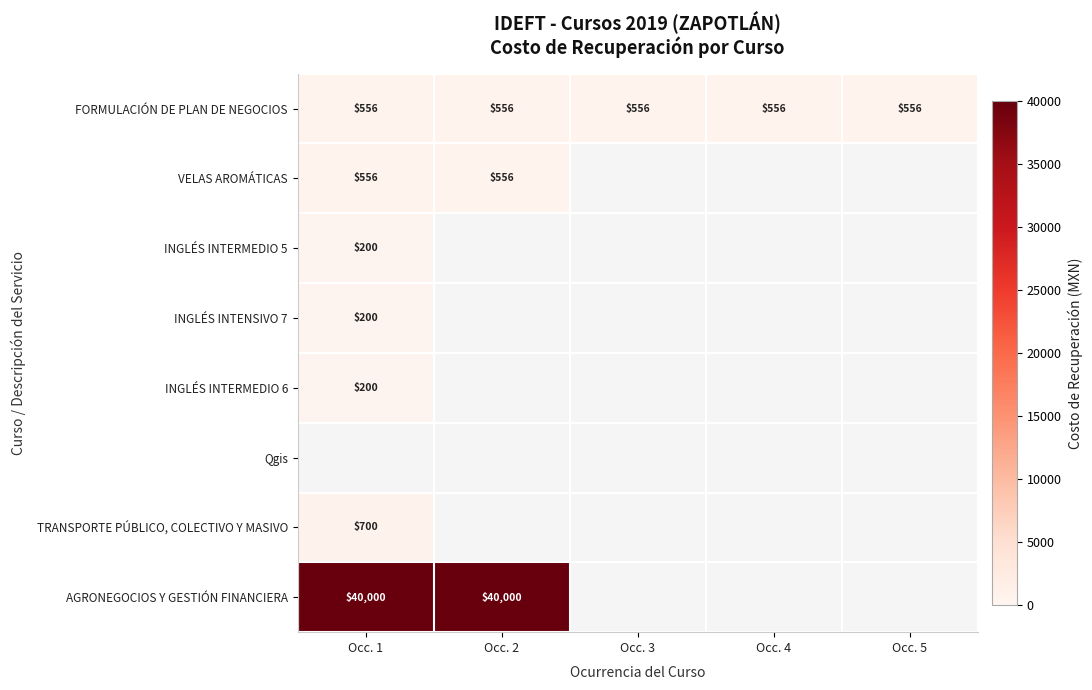

What is the smallest value displayed?

200.0